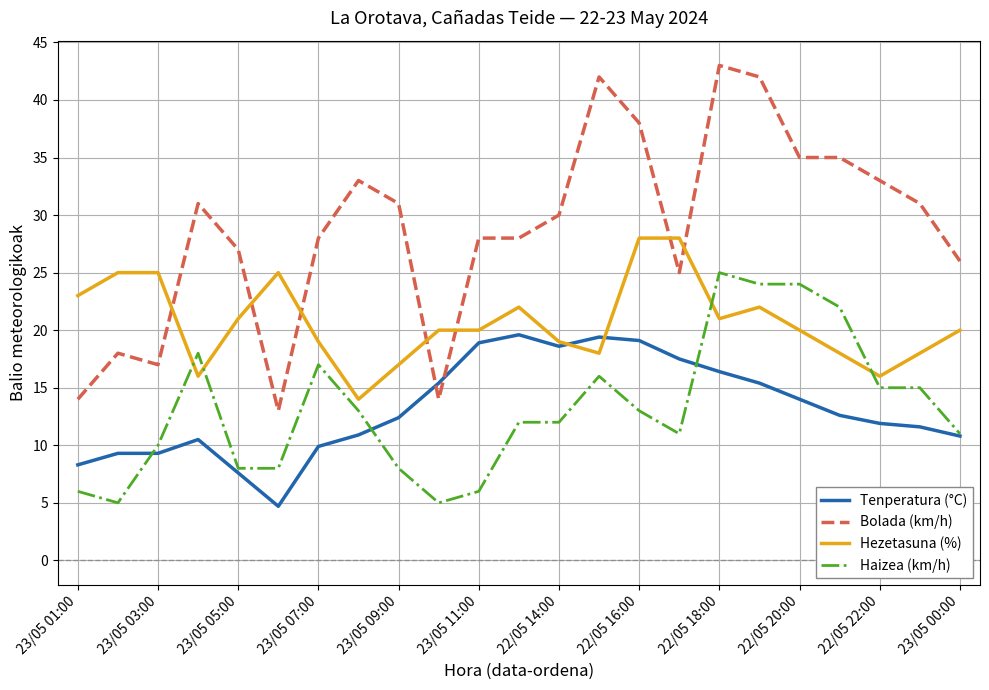

True or false: Haizea (km/h) and Bolada (km/h) intersect in this chart.

False